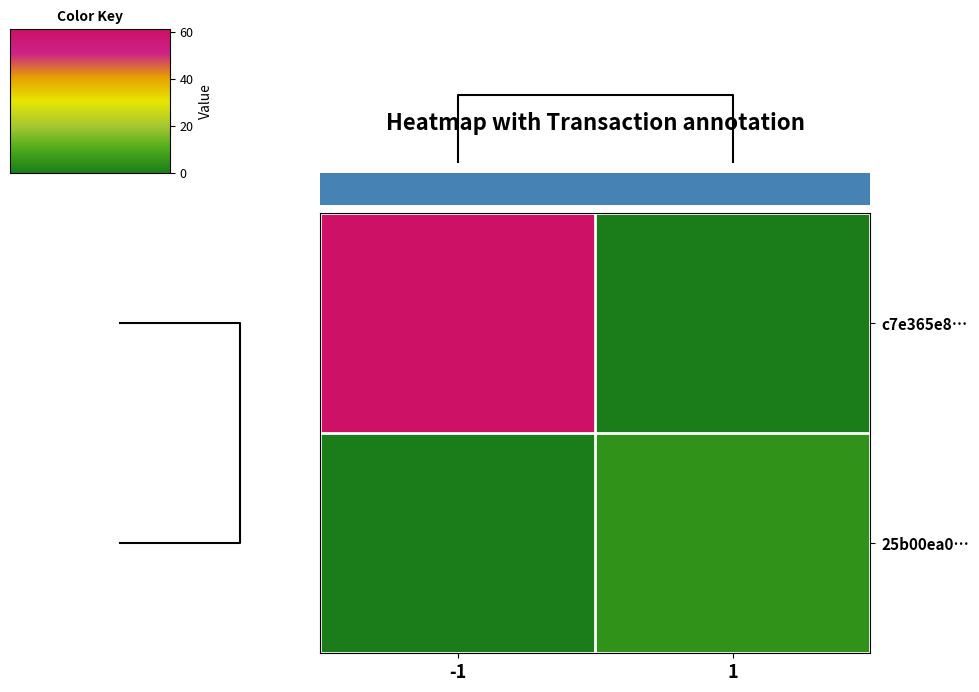

How many c7e365e8… values are between 0 and 61?

2